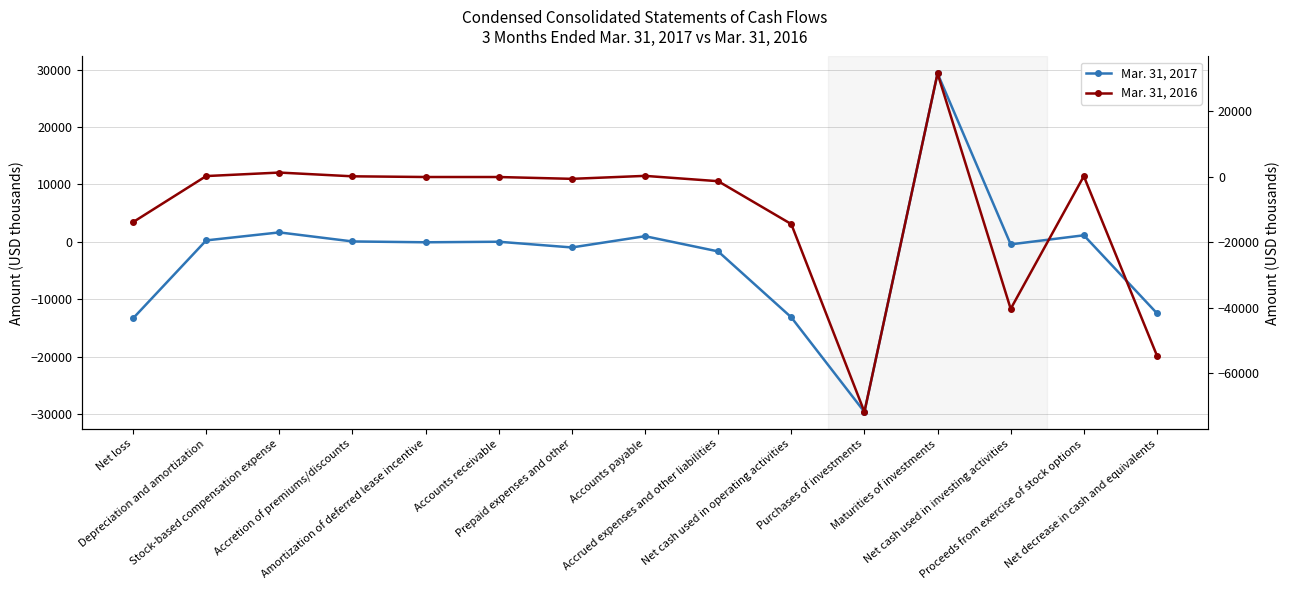

Which has a higher value, Accrued expenses and other liabilities or Net loss?

Accrued expenses and other liabilities